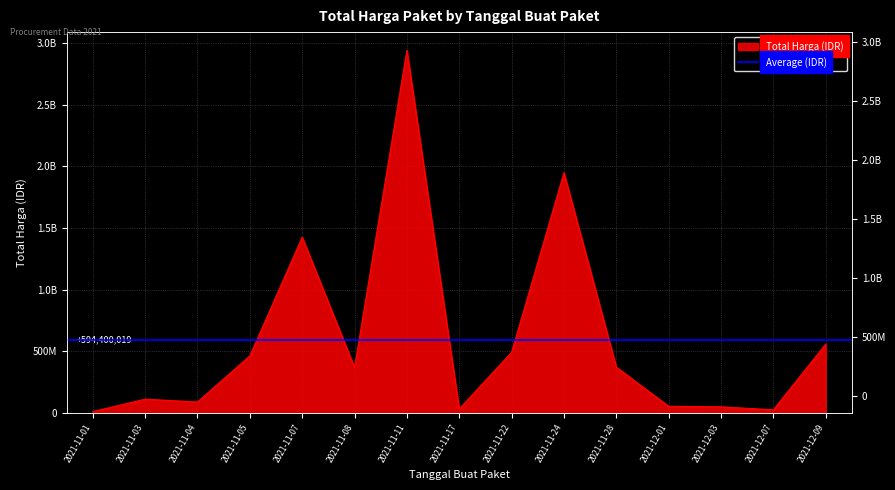

What is the label of the 12th point from the right?

2021-11-05